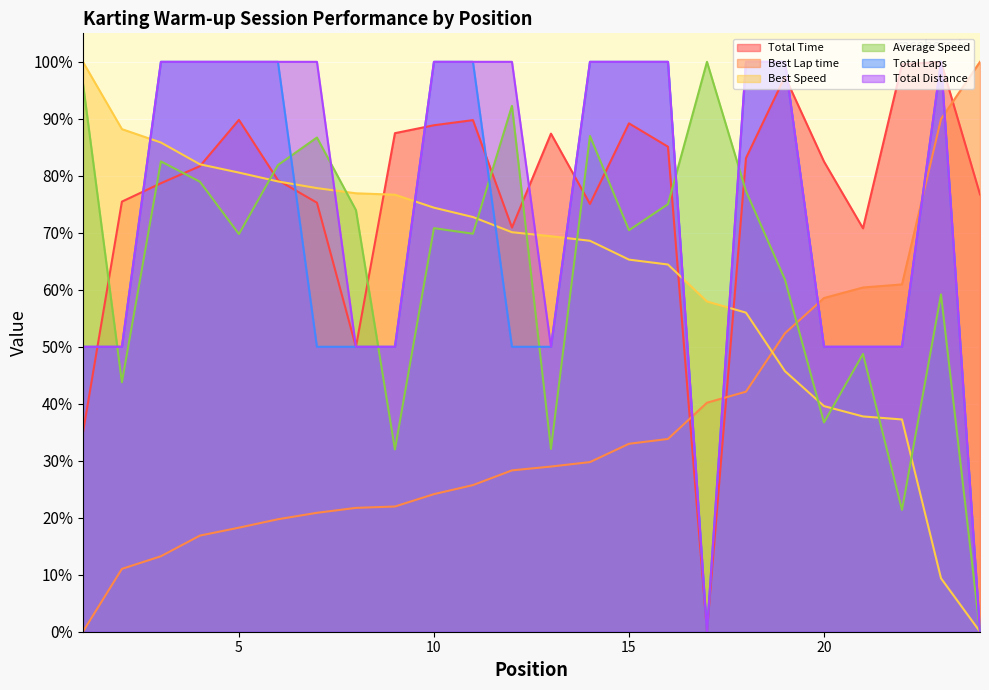

At how many categories does at least one series exceed 1?

24